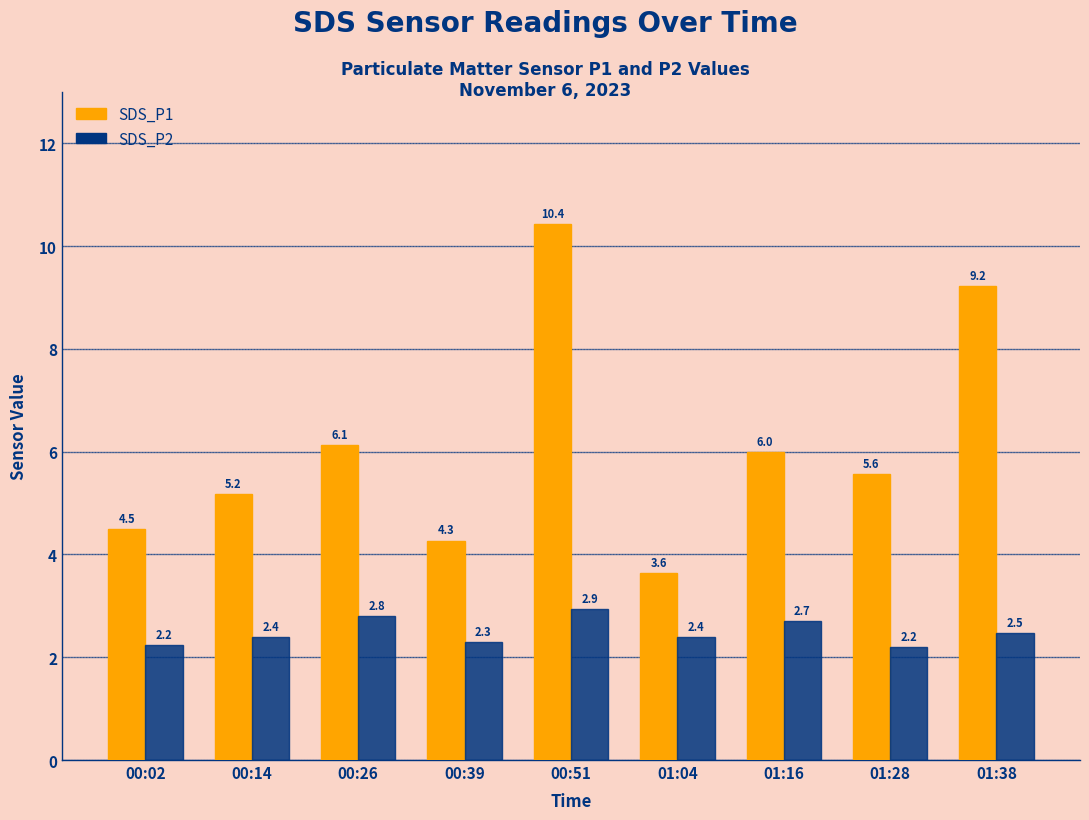

List the labels in order of SDS_P1 value, largest first.

00:51, 01:38, 00:26, 01:16, 01:28, 00:14, 00:02, 00:39, 01:04